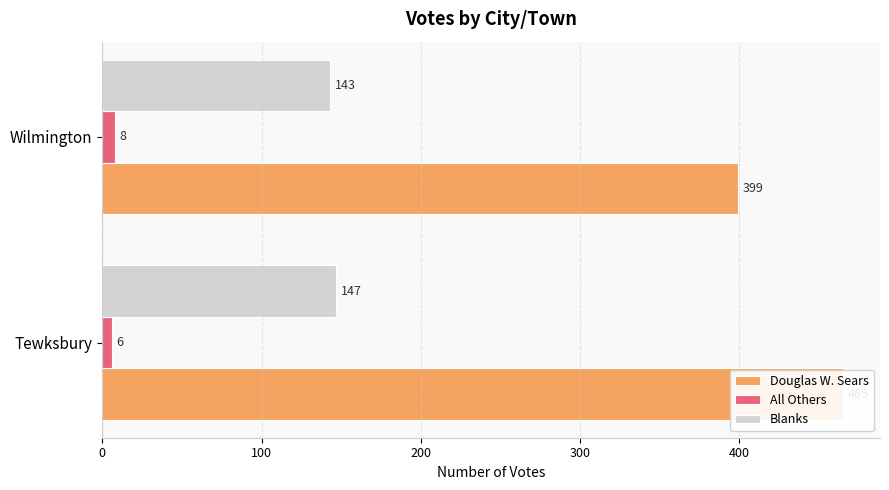

What is the value of the All Others bar at the 1st from the left?

6